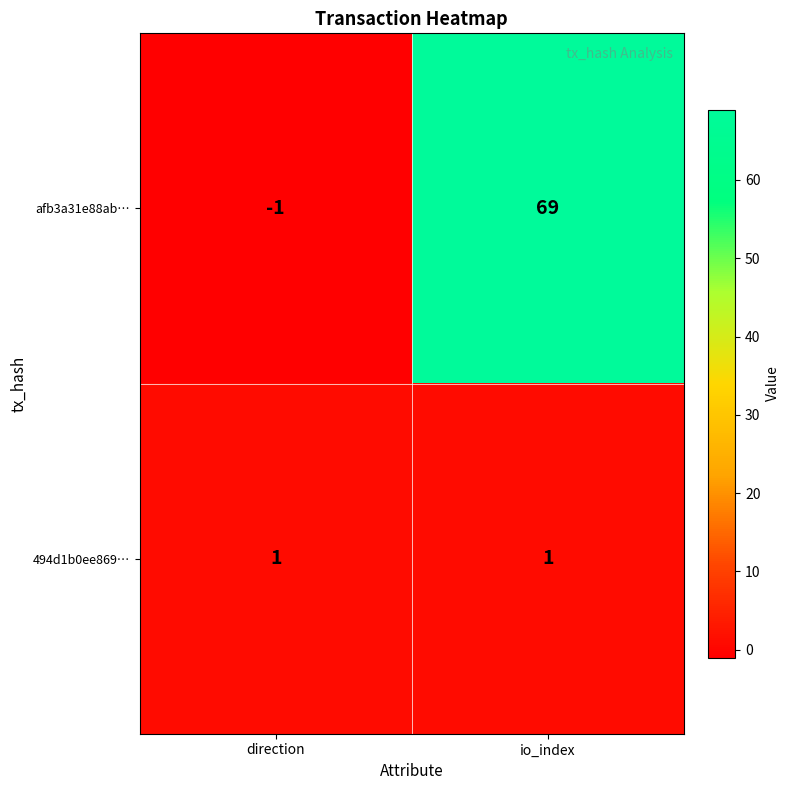

Rank the series by their average value, from lowest to highest.

494d1b0ee869…, afb3a31e88ab…